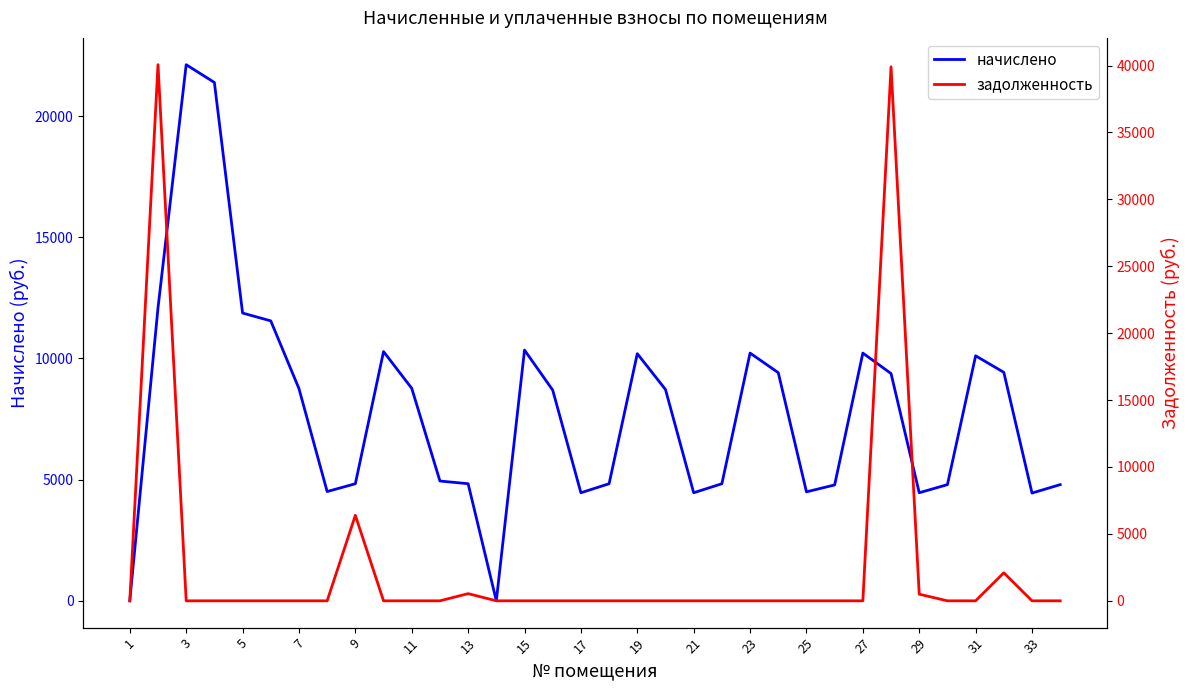

What is the highest value of the начислено series?

22120.0